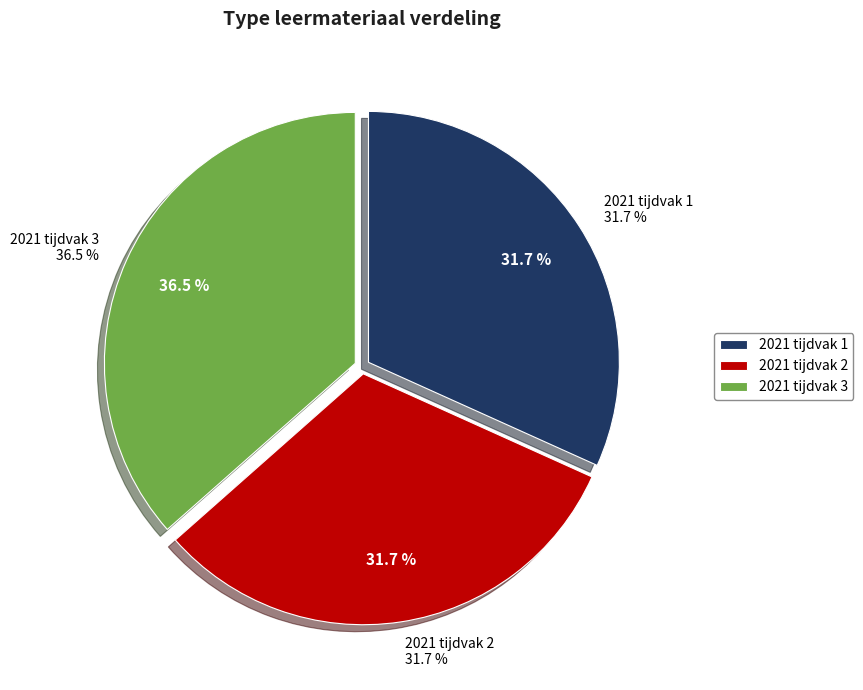

Count the number of slices in the pie.

3